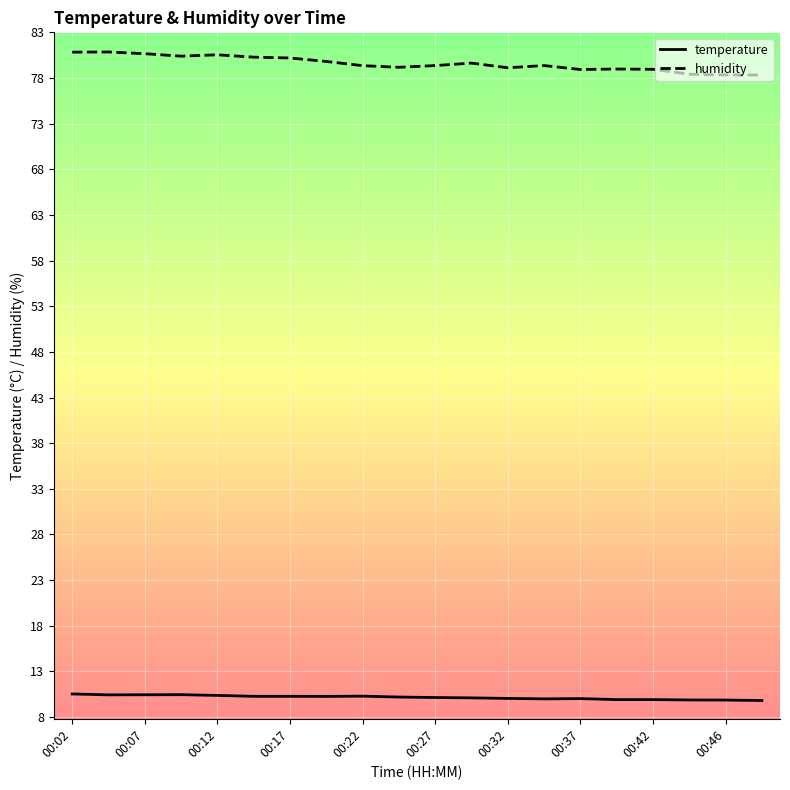

What is the sum of all humidity values?

1591.5